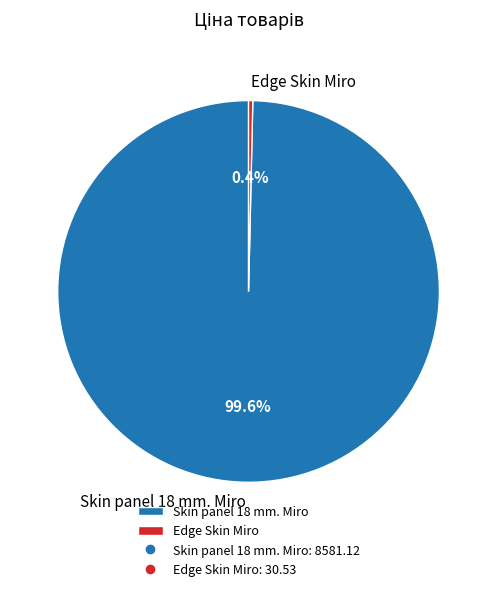

To the nearest percent, what is the combined percentage of Skin panel 18 mm. Miro and Edge Skin Miro?

100%